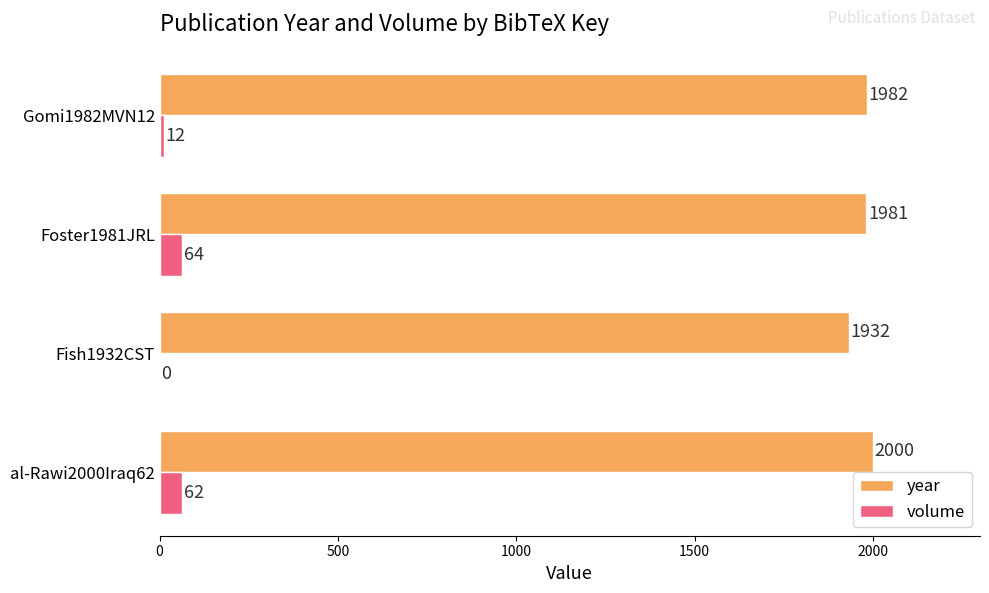

What is the sum of the year values at Fish1932CST and Gomi1982MVN12?

3914